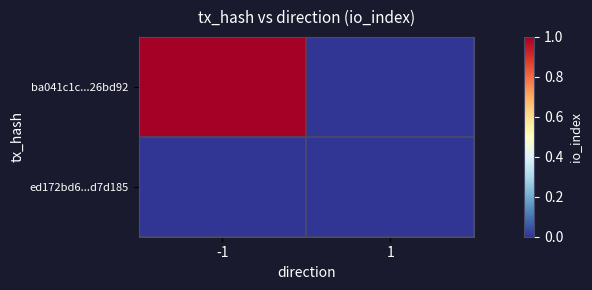

List the series in order of their overall mean, highest first.

ba041c1c...26bd92, ed172bd6...d7d185